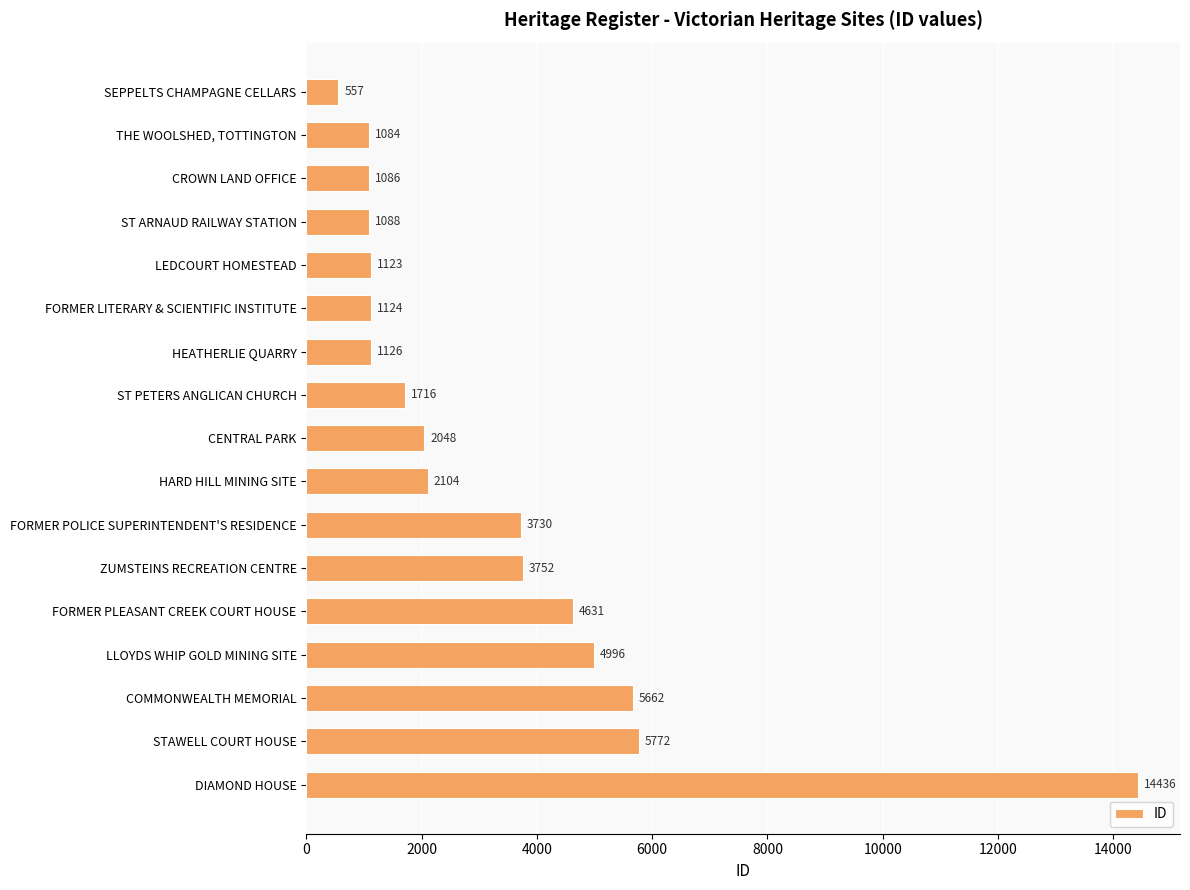

What is the label of the 10th bar from the top?

HARD HILL MINING SITE